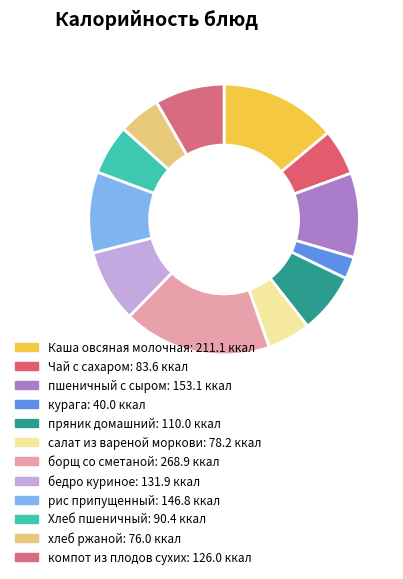

How many slices are in this pie chart?

12